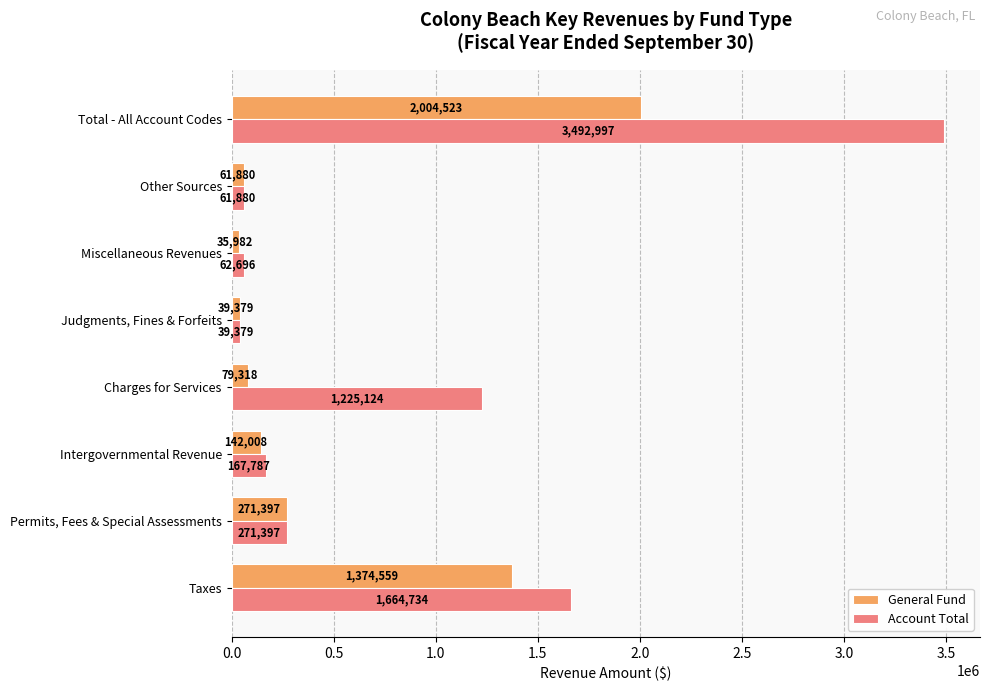

List the labels in order of General Fund value, largest first.

Total - All Account Codes, Taxes, Permits, Fees & Special Assessments, Intergovernmental Revenue, Charges for Services, Other Sources, Judgments, Fines & Forfeits, Miscellaneous Revenues